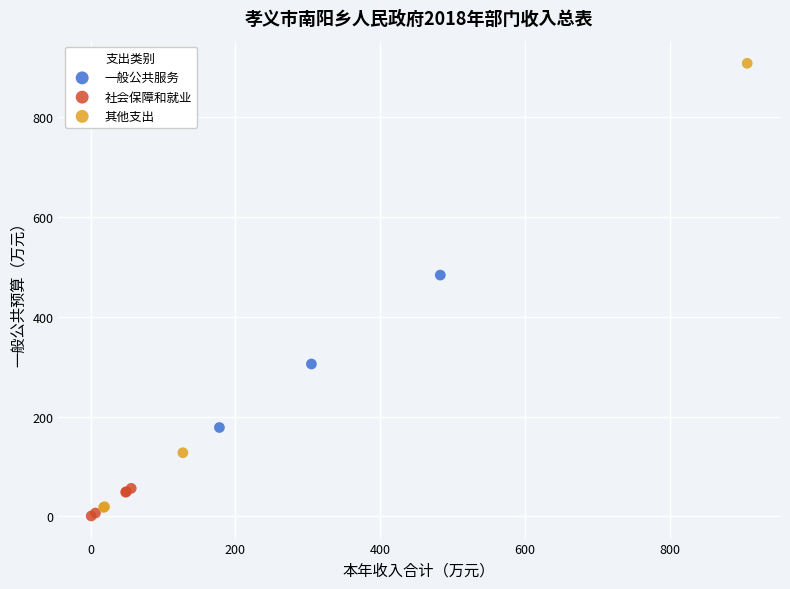

Which series has the largest Y range (max minus min)?

其他支出